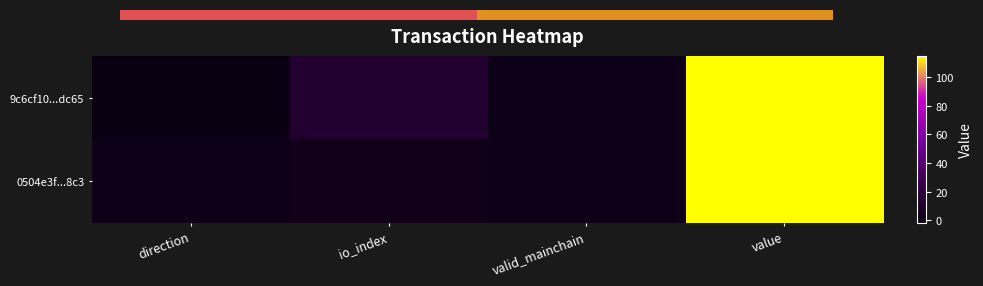

What is the total value across all series at valid_mainchain?

2.0